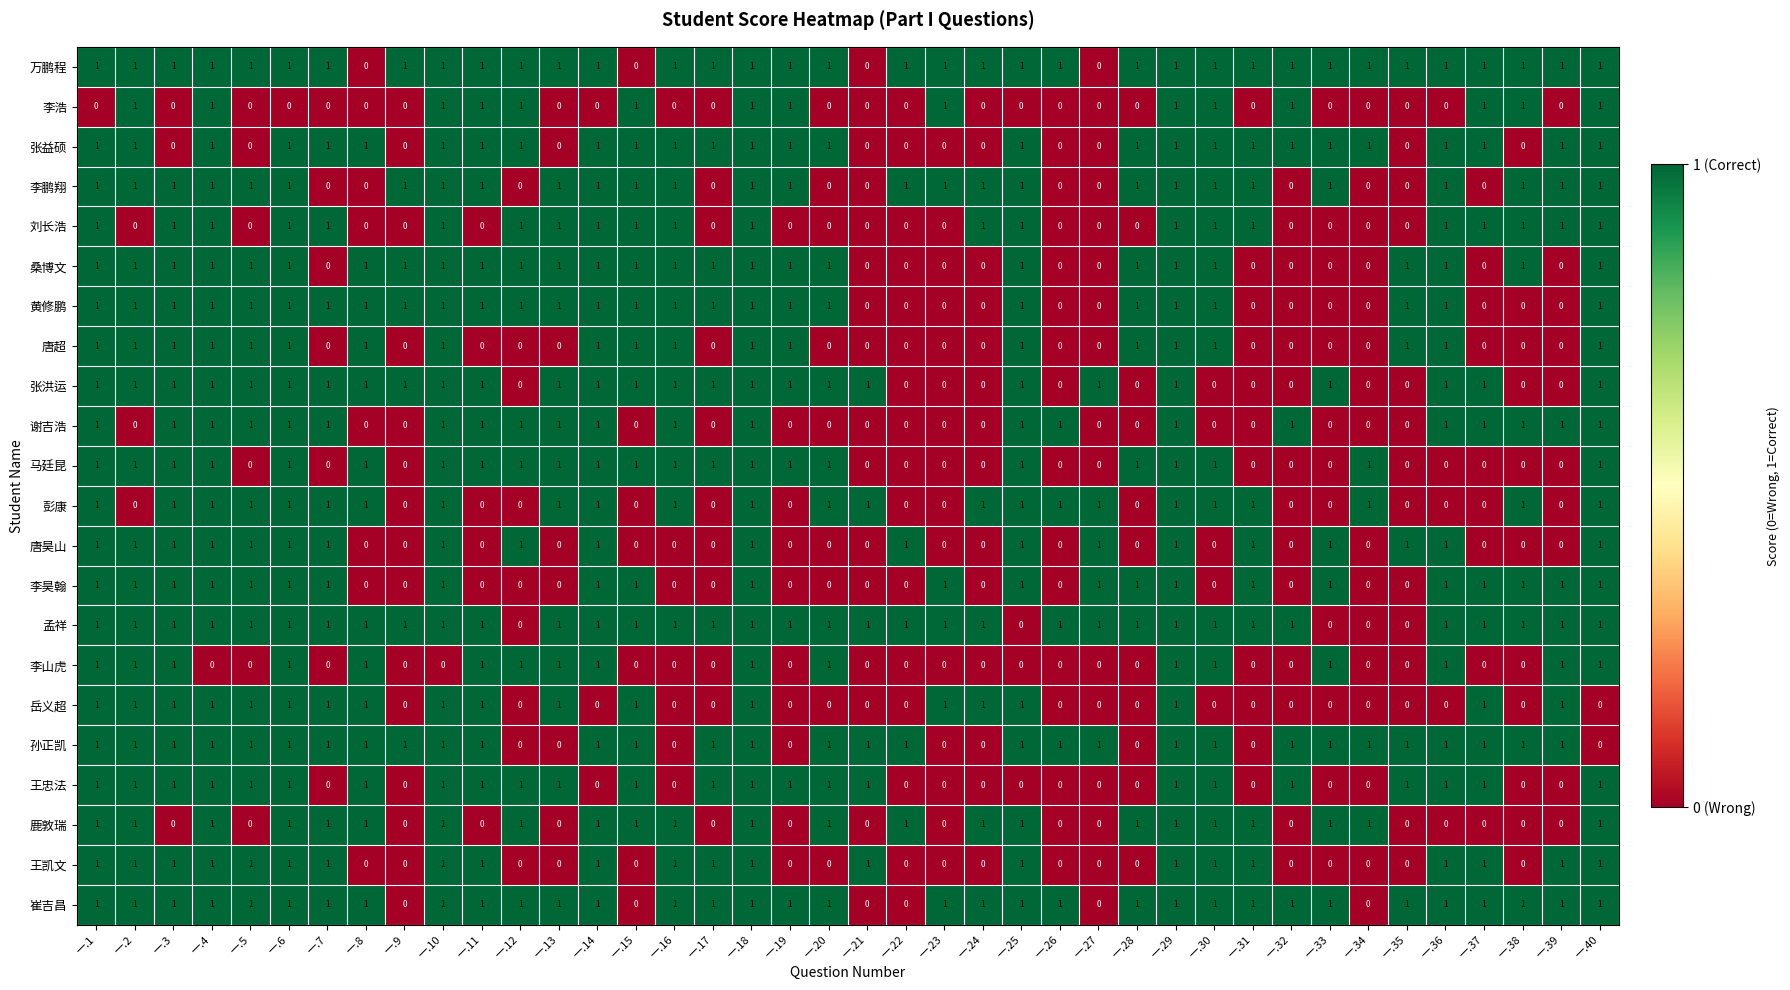

True or false: 孟祥 has a value of 1 at 一.1.

True